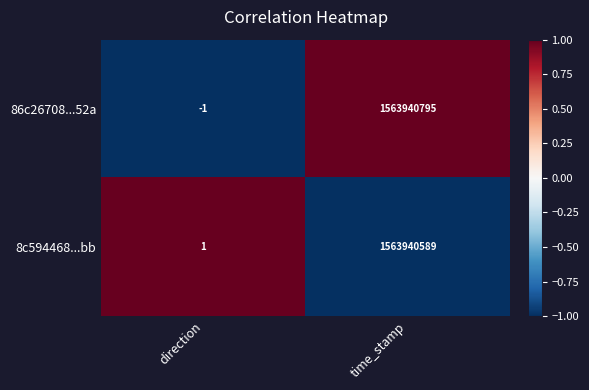

At time_stamp, list the series in order from largest to smallest.

86c26708...52a, 8c594468...bb